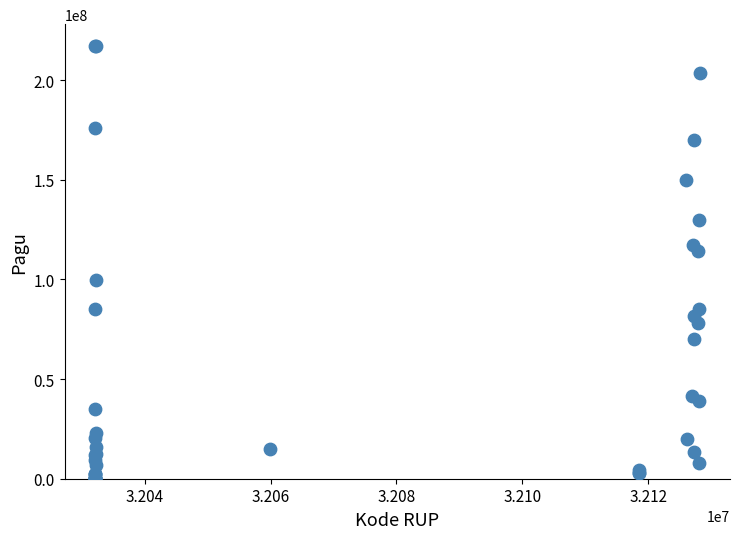

What Y value in the scatter plot is closest to 108830000?

114296000